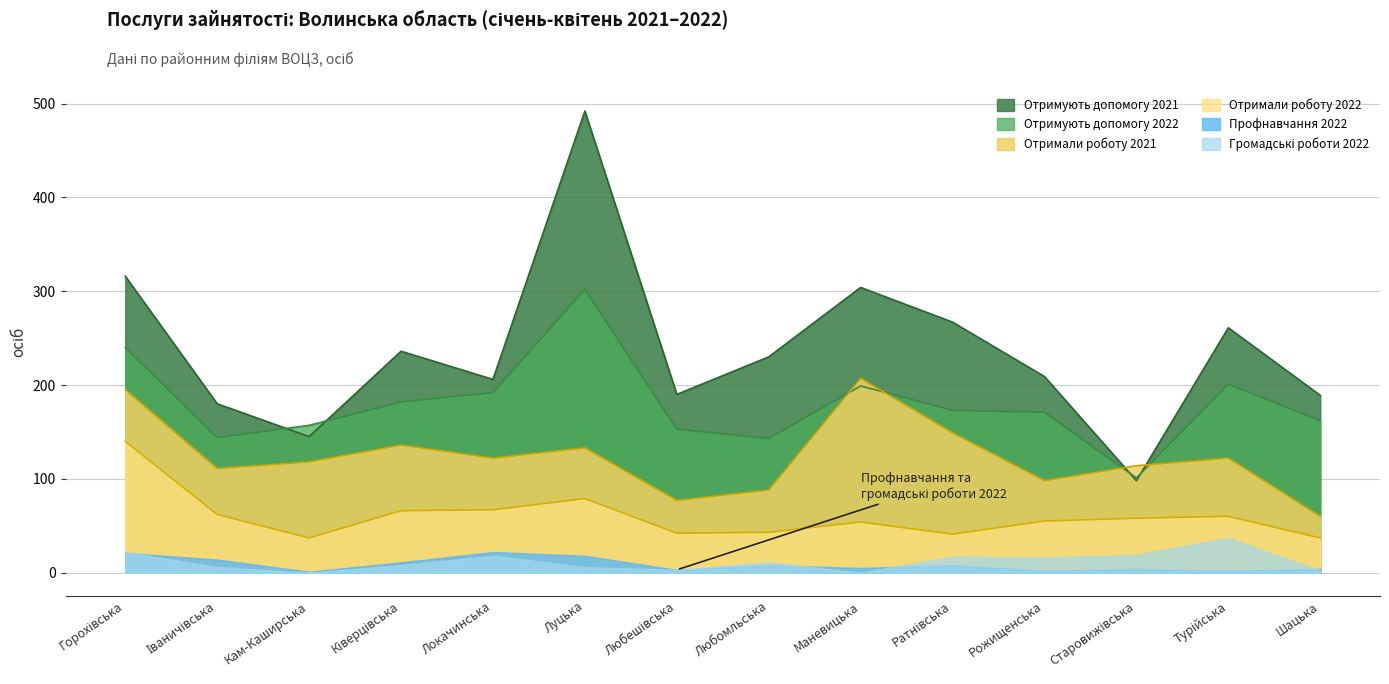

The value of Отримали роботу 2021 at Любомльська is 88. True or false?

True